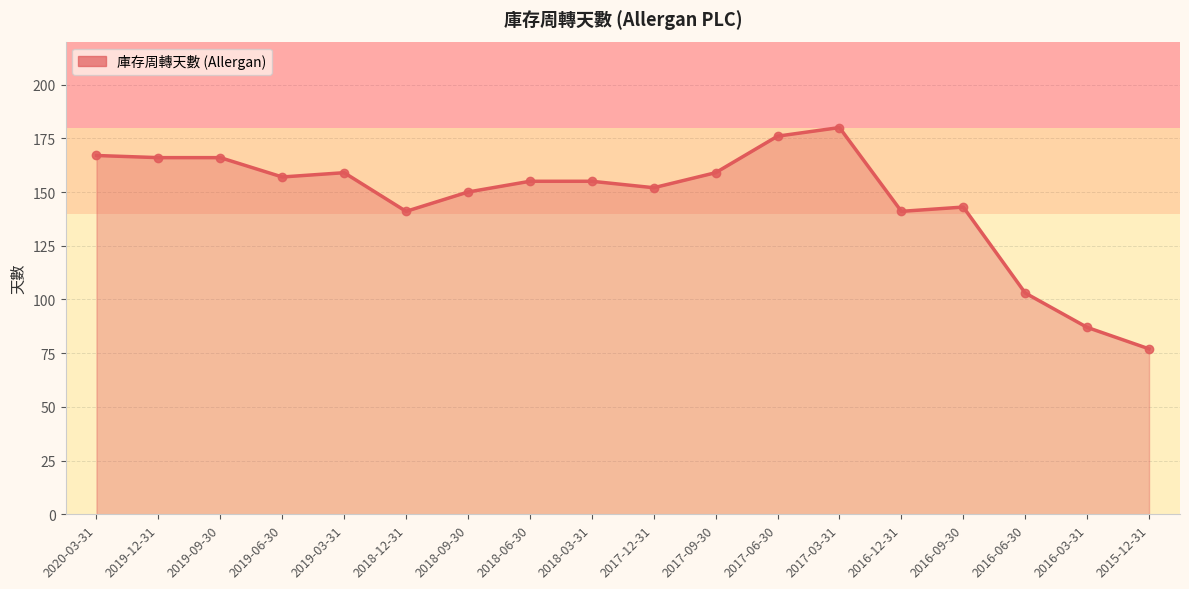

Reading right to left, list all the values displayed in this chart.

2015-12-31=77	2016-03-31=87	2016-06-30=103	2016-09-30=143	2016-12-31=141	2017-03-31=180	2017-06-30=176	2017-09-30=159	2017-12-31=152	2018-03-31=155	2018-06-30=155	2018-09-30=150	2018-12-31=141	2019-03-31=159	2019-06-30=157	2019-09-30=166	2019-12-31=166	2020-03-31=167